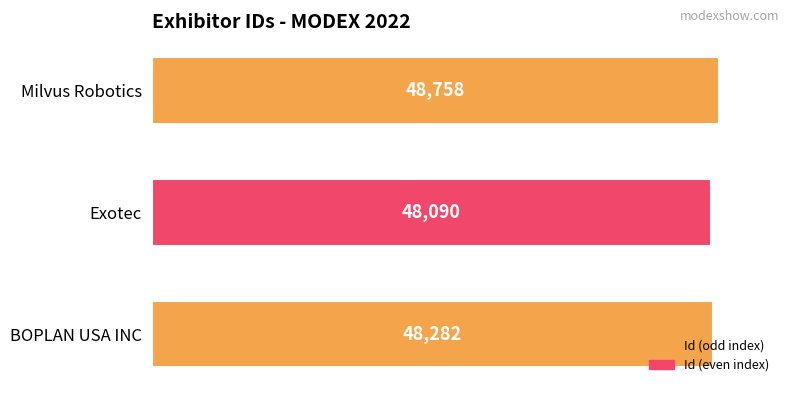

Count the values in the range 48090 to 48758.

3